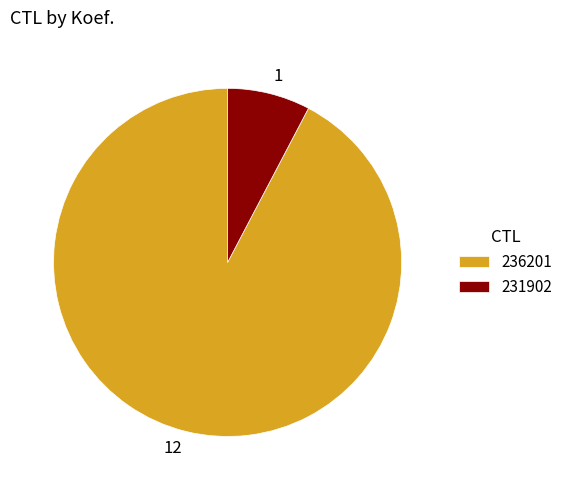

How many segments does this pie chart have?

2